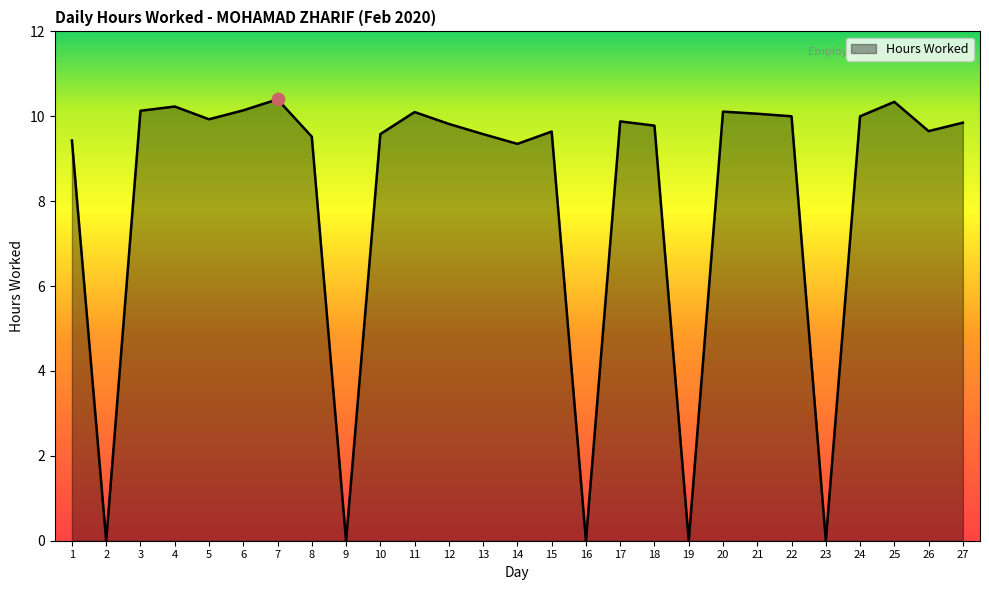

What is the change in value from 1 to 20?

+0.7